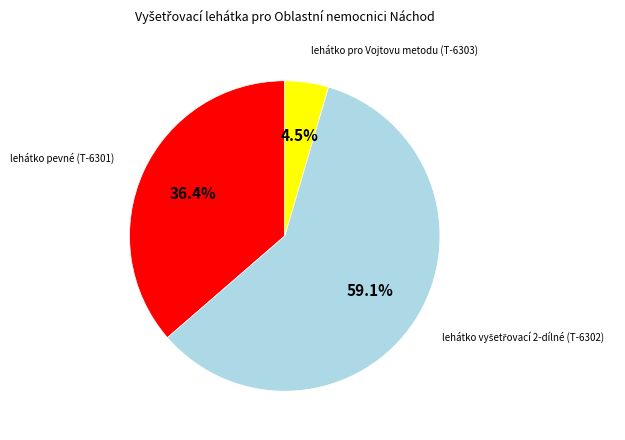

Is there a majority slice in this chart?

Yes